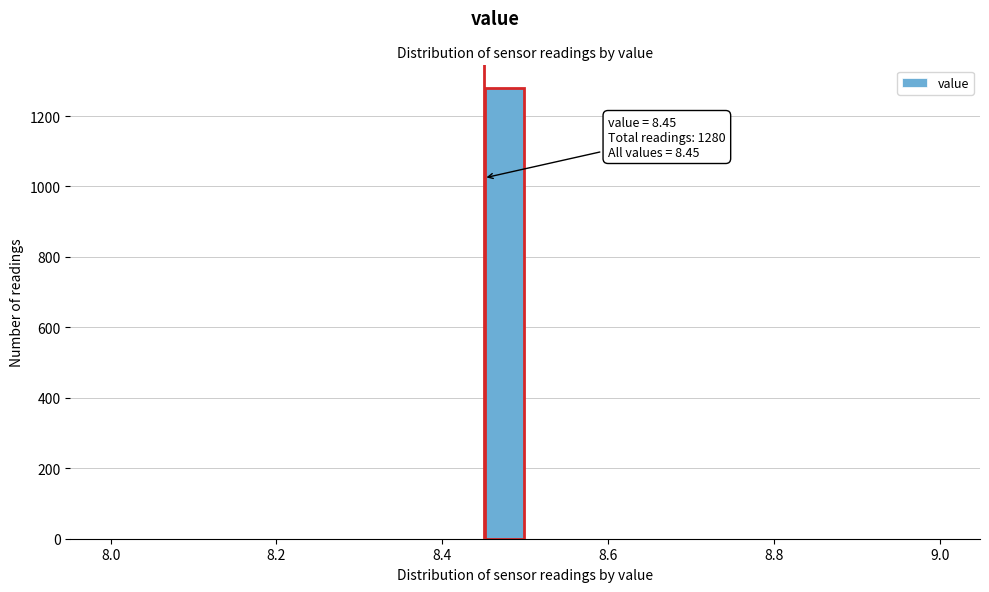

Read against the x-axis, roughly where is the centre of the tallest bar?

8.48